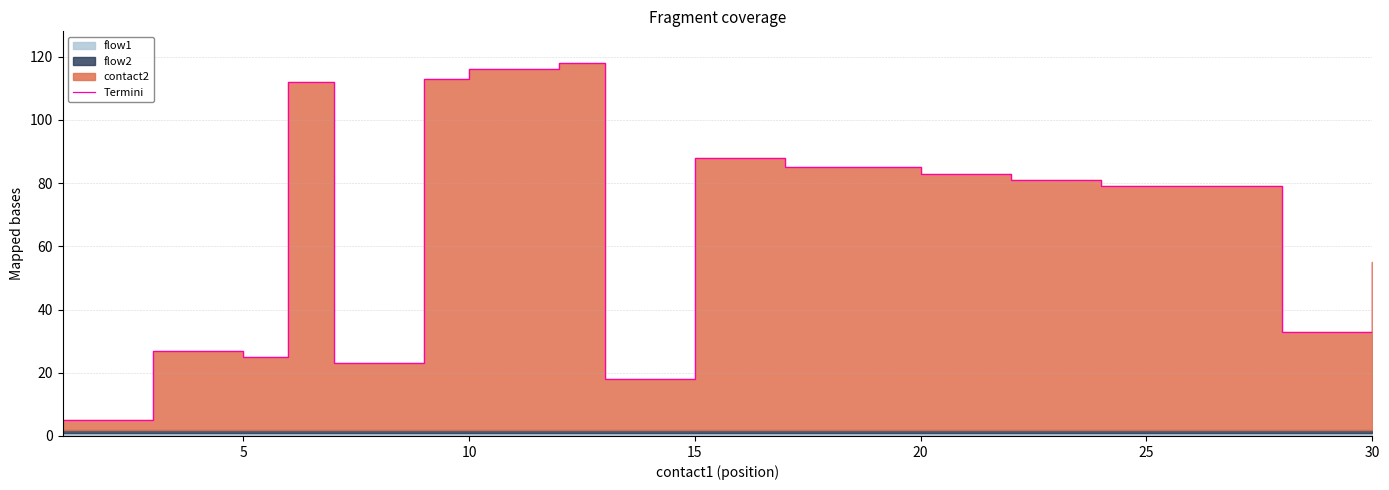

How many data points does each series have?

20